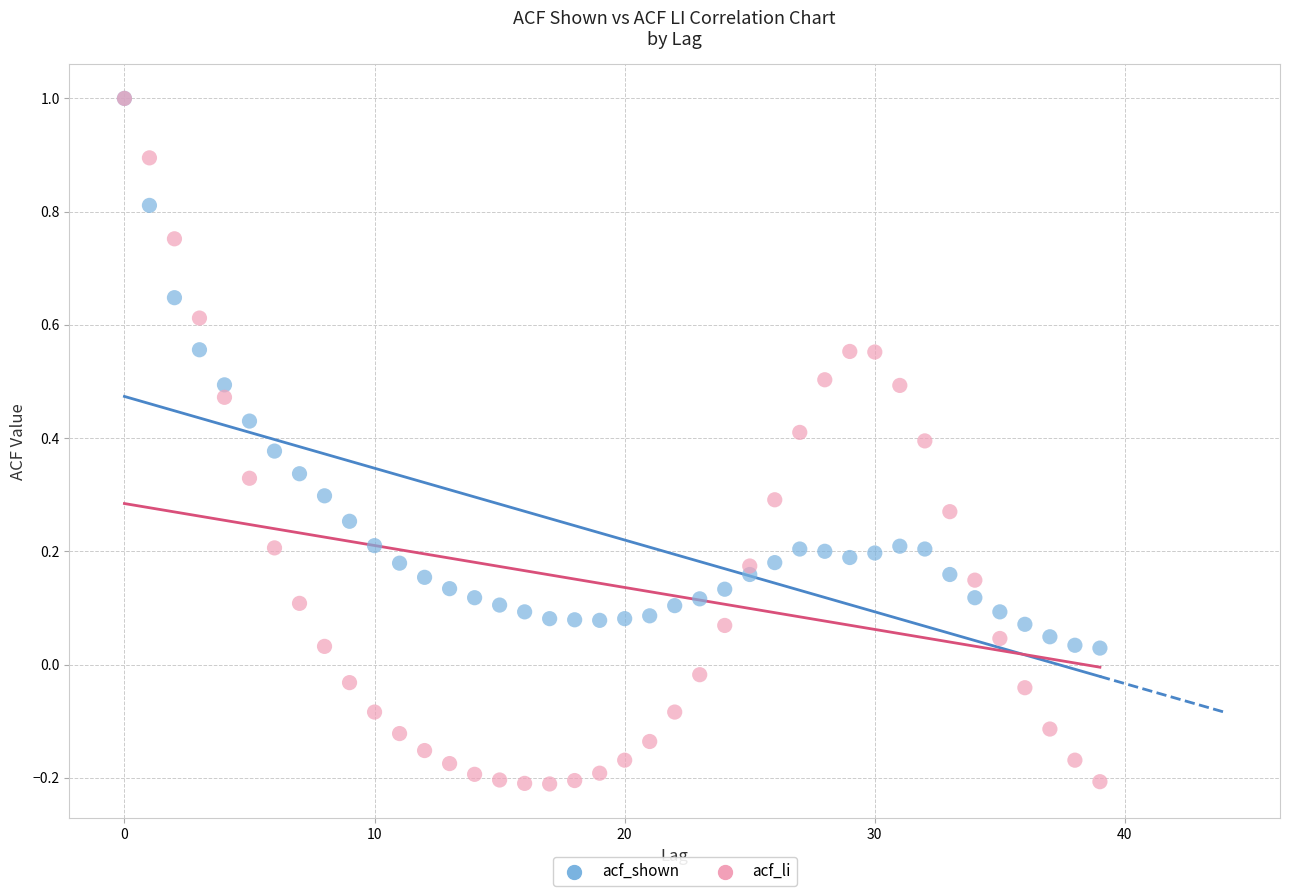

What are all the series names shown in the legend?

acf_shown, acf_li